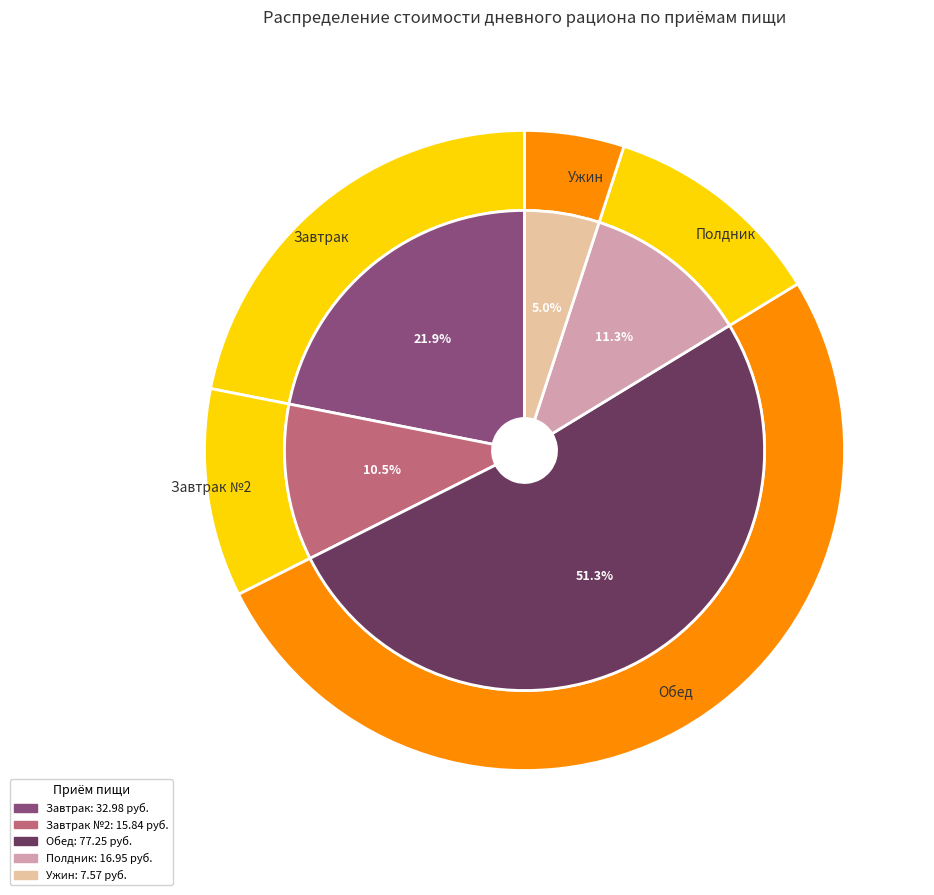

Approximately how many times larger is the value at Обед compared to Полдник?

4.6